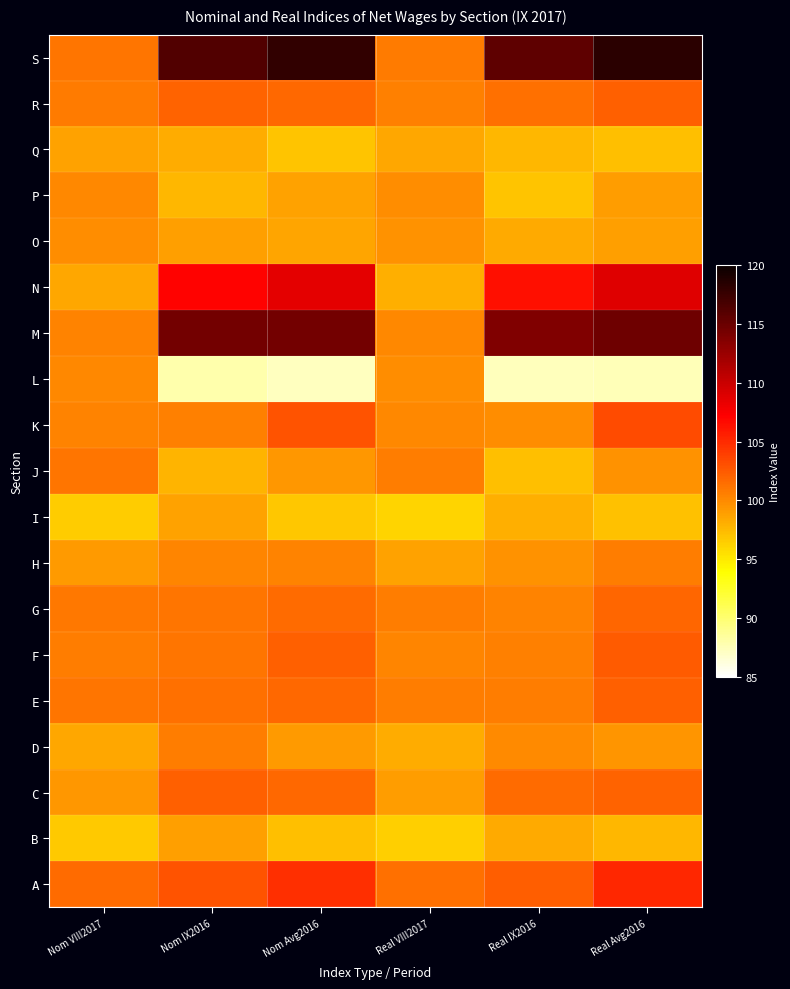

What is the spread (max minus min) of values at Nom IX2016?

28.4